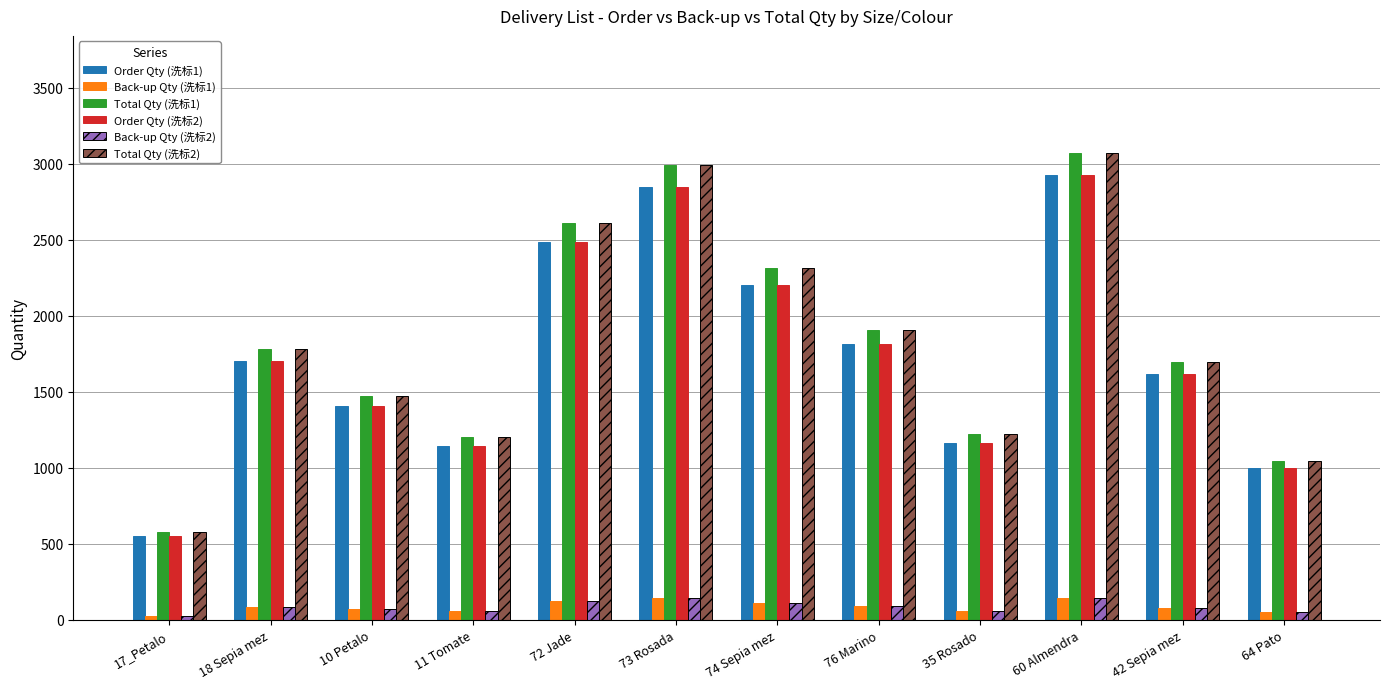

What is the approximate value of Order Qty (洗标1) at 11 Tomate?

1145.0